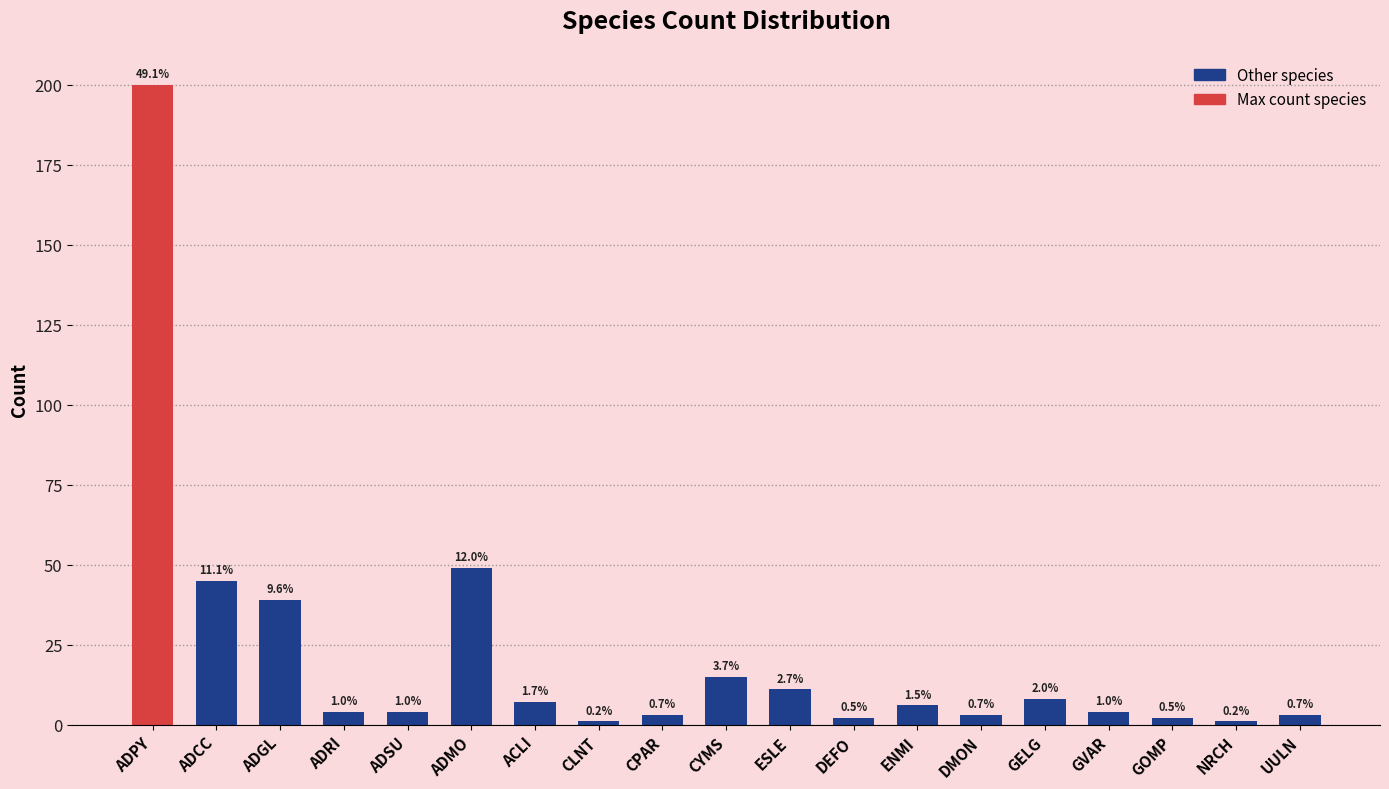

How many bars are there in total?

19